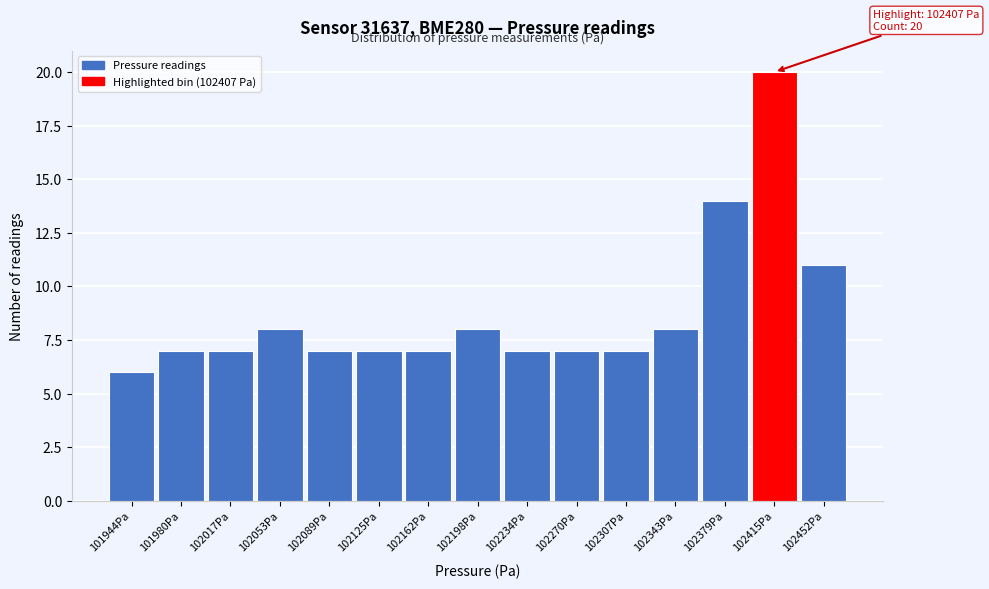

Over which range of the x-axis is the bar tallest?

102395 to 102435